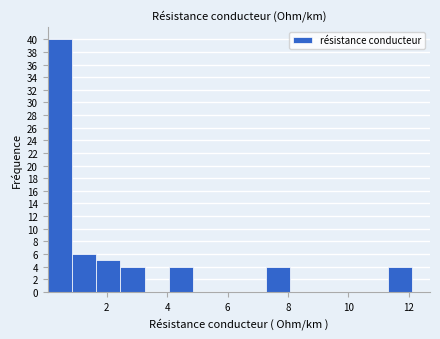

Reading left to right, transcribe this chart: for each bar, give the range it covers on the x-axis and its height. Neither the bar edges nor the heights are printed on the chart, so give them approximately, as read against the axes.

0.0 to 0.8: 40
0.8 to 1.6: 6
1.6 to 2.4: 5
2.4 to 3.2: 4
3.2 to 4.0: 0
4.0 to 4.8: 4
4.8 to 5.6: 0
5.6 to 6.4: 0
6.4 to 7.2: 0
7.2 to 8.0: 4
8.0 to 8.8: 0
8.8 to 9.6: 0
9.6 to 10.4: 0
10.4 to 11.2: 0
11.2 to 12.2: 4